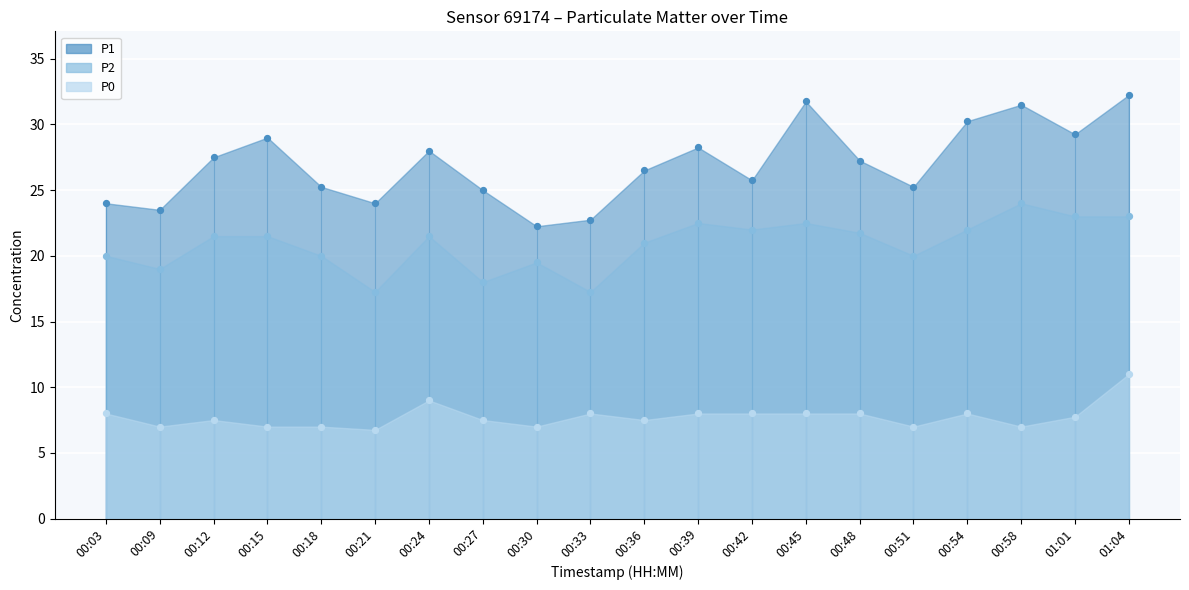

Which series reaches the minimum Y coordinate?

P0